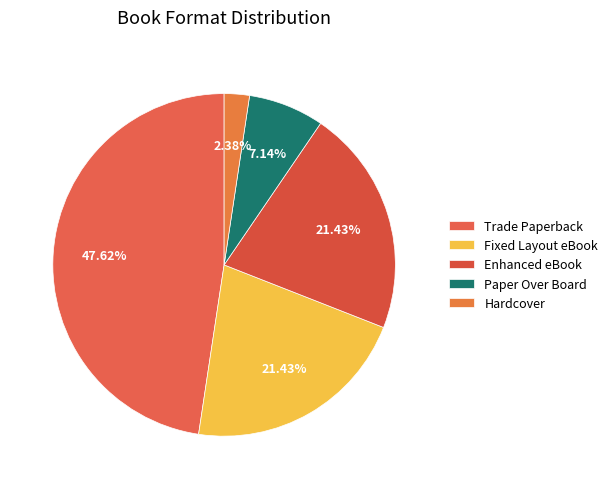

Does Enhanced eBook account for over 50% of the chart?

No